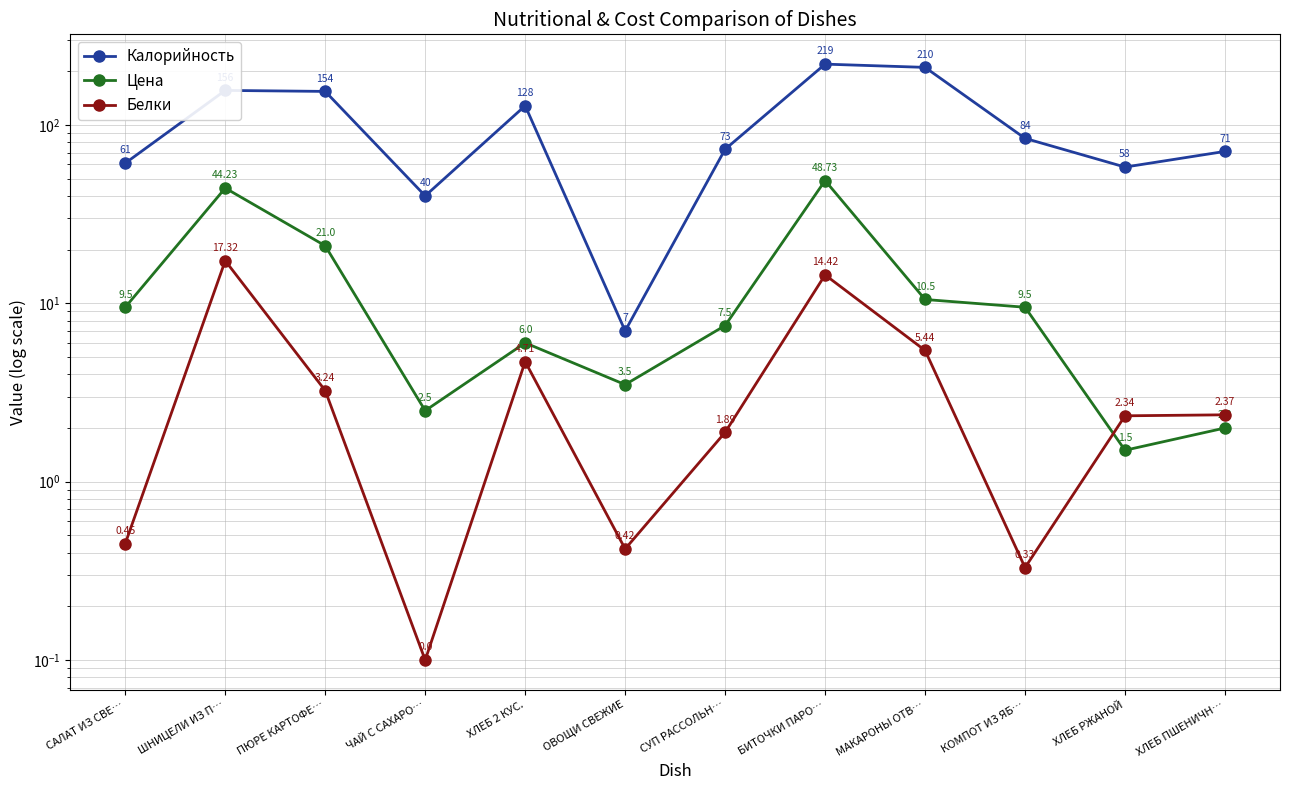

What is the total value across all series at ОВОЩИ СВЕЖИЕ?

10.9